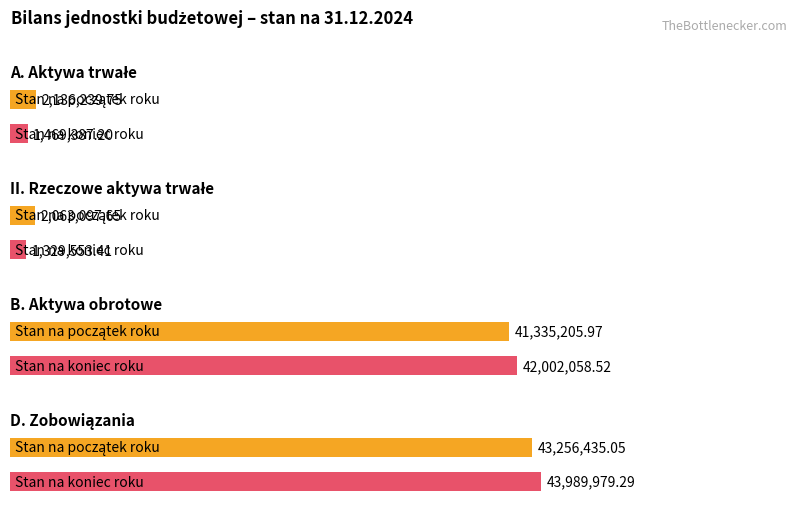

What is the label of the 4th bar from the left?

D. Zobowiązania